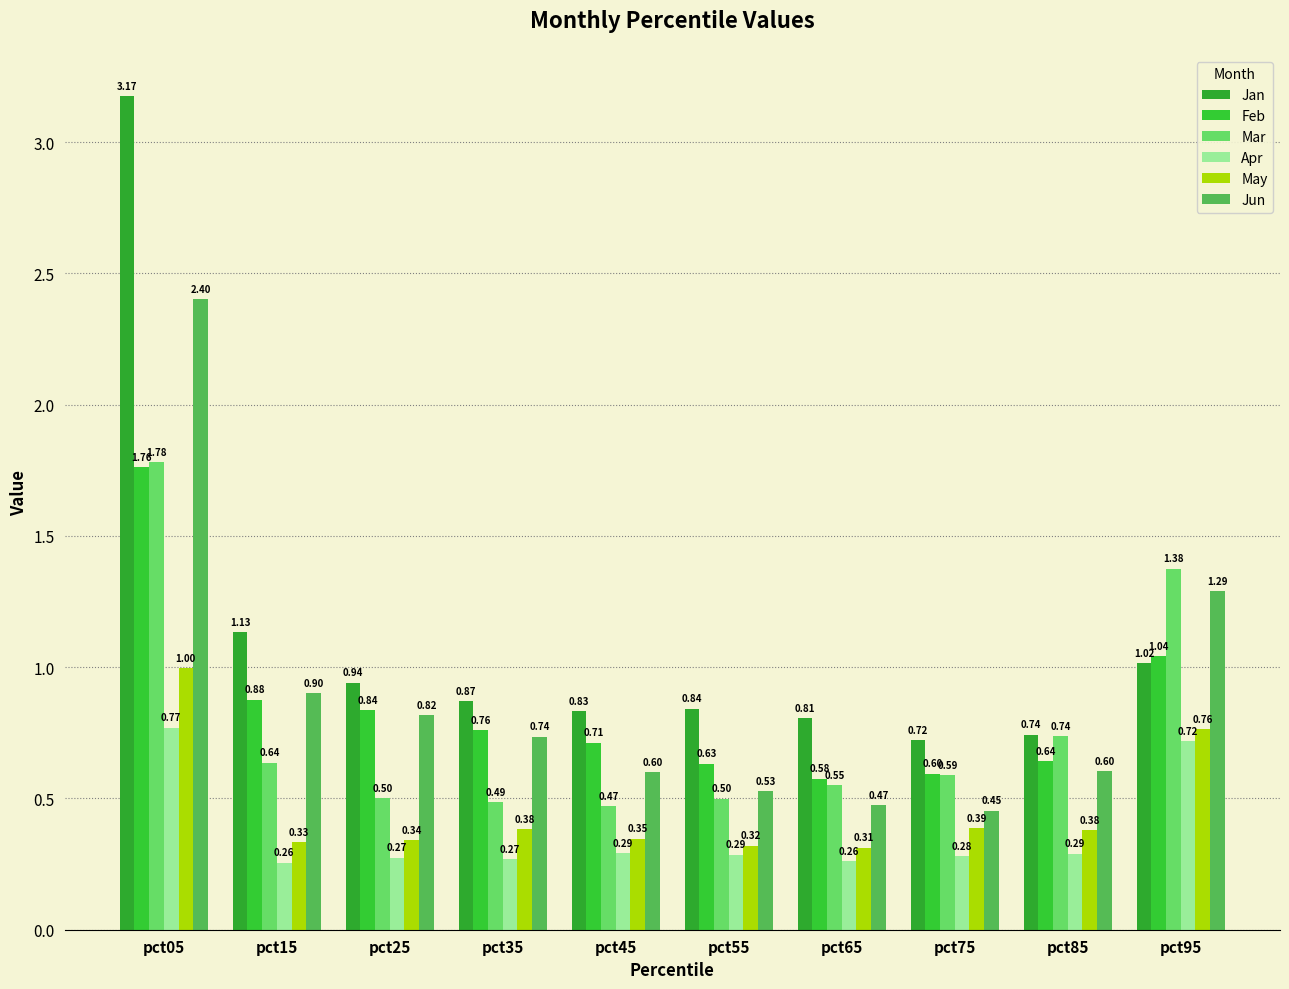

Reading left to right, extract all data points from this chart.

Jan: 3.2	1.1	0.9	0.9	0.8	0.8	0.8	0.7	0.7	1.0
Feb: 1.8	0.9	0.8	0.8	0.7	0.6	0.6	0.6	0.6	1.0
Mar: 1.8	0.6	0.5	0.5	0.5	0.5	0.5	0.6	0.7	1.4
Apr: 0.8	0.3	0.3	0.3	0.3	0.3	0.3	0.3	0.3	0.7
May: 1.0	0.3	0.3	0.4	0.3	0.3	0.3	0.4	0.4	0.8
Jun: 2.4	0.9	0.8	0.7	0.6	0.5	0.5	0.5	0.6	1.3